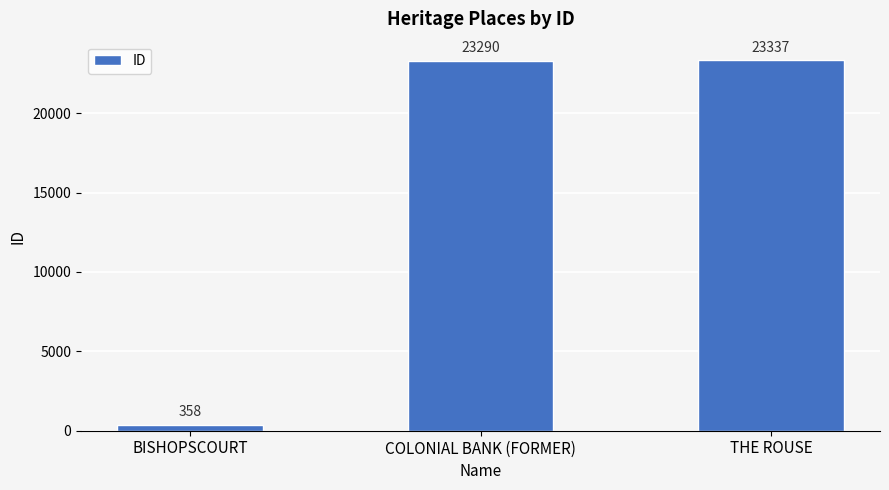

How many series are shown in this chart?

1